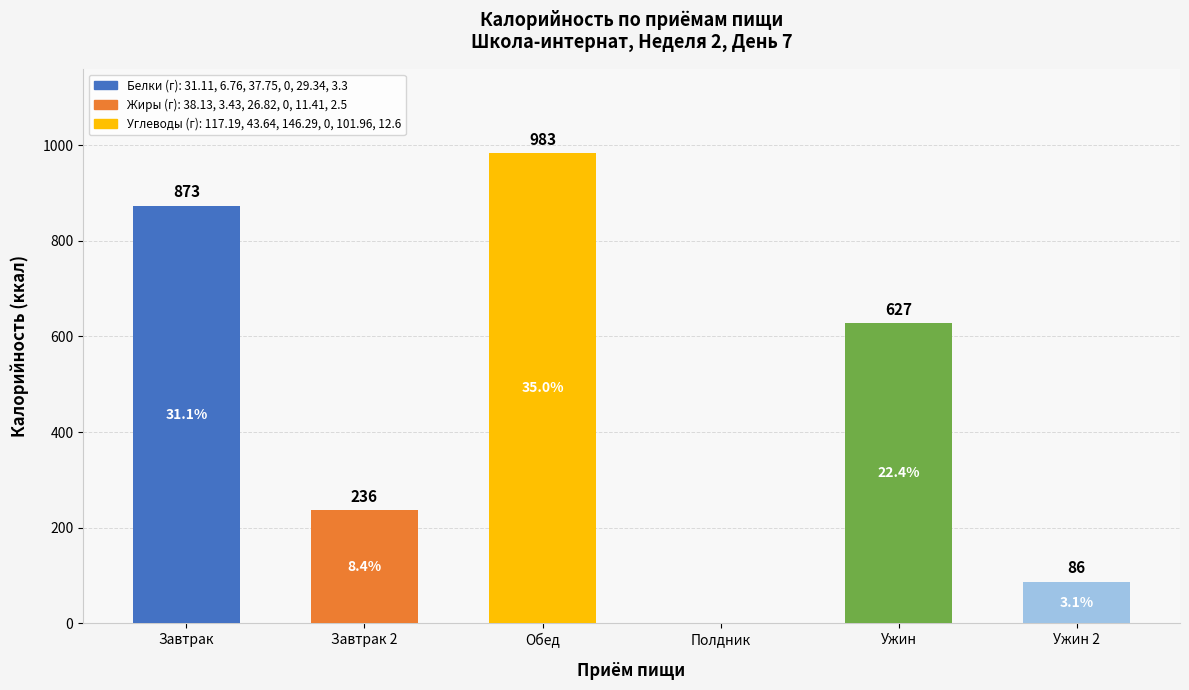

Which has a higher value, Полдник or Завтрак 2?

Завтрак 2